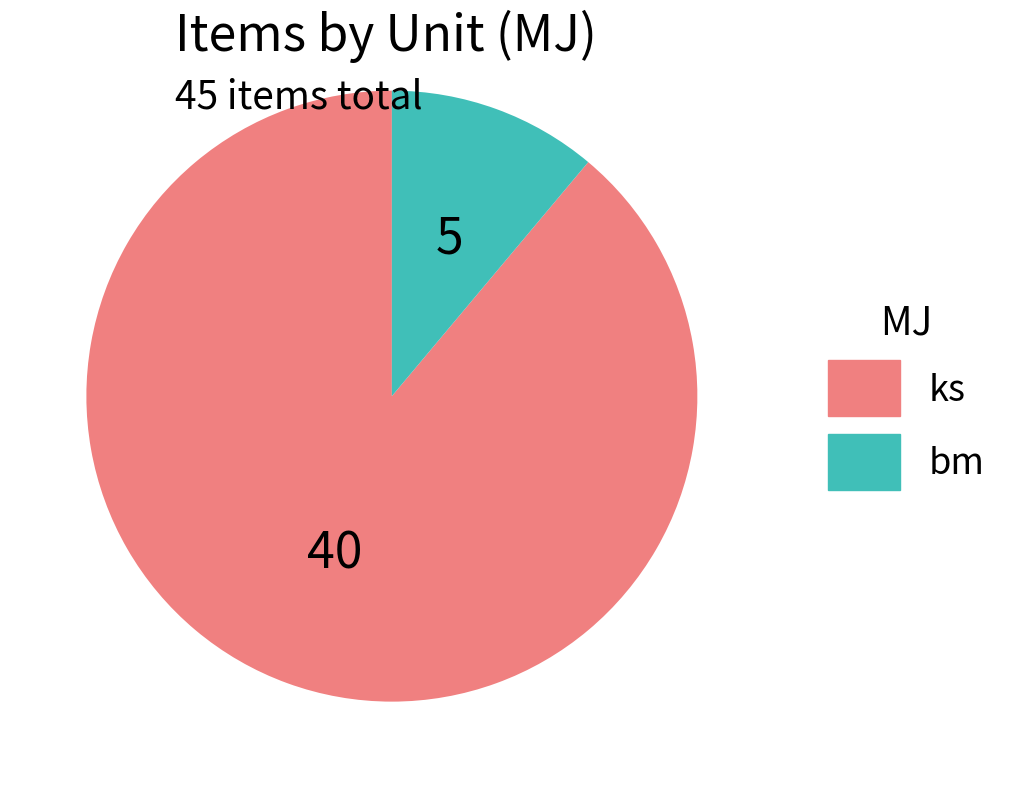

What is the smallest slice in the pie chart?

bm